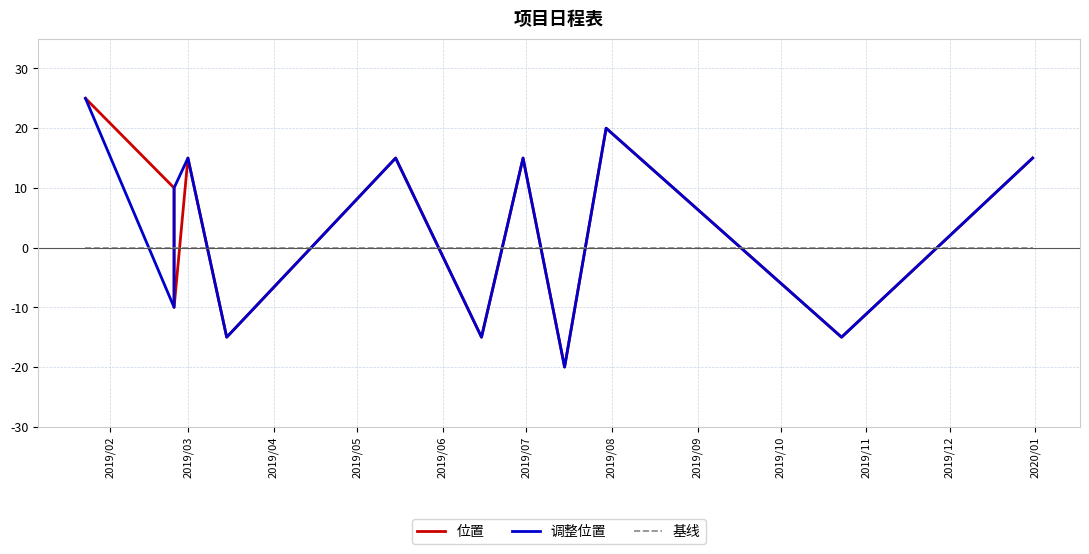

Is the value of 位置 at 2019/03 greater than the value of 调整位置 at 2019/03?

No